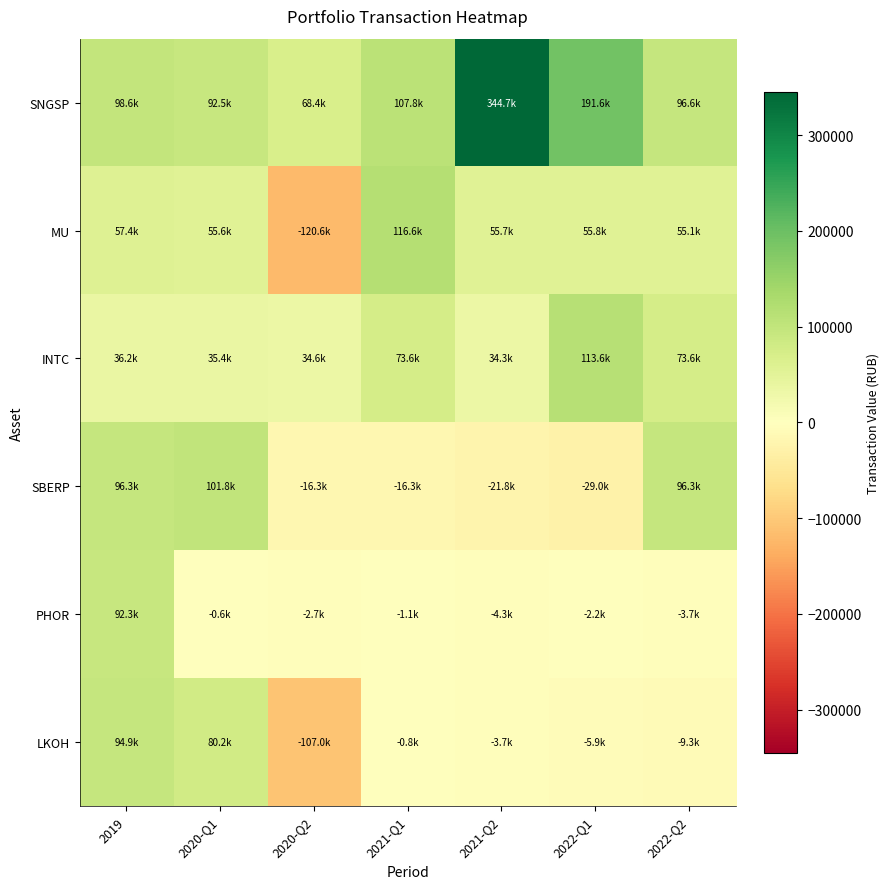

Which series has the largest range (max minus min)?

SNGSP